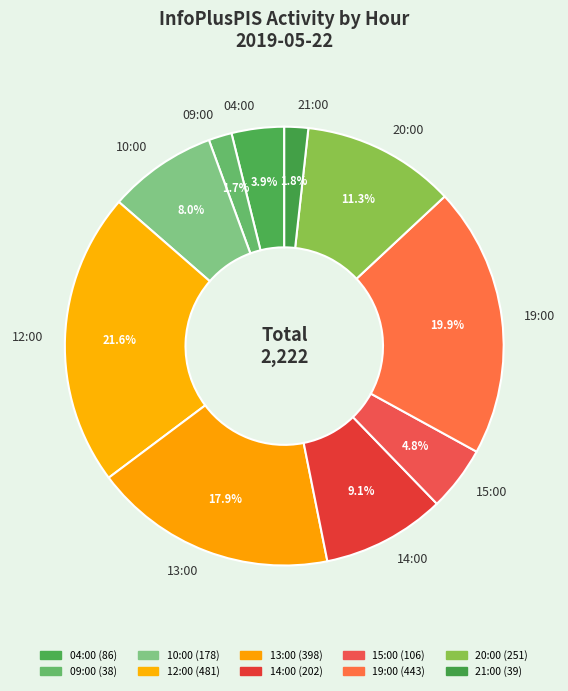

Is the sum of 14:00 and 10:00 greater than half?

No